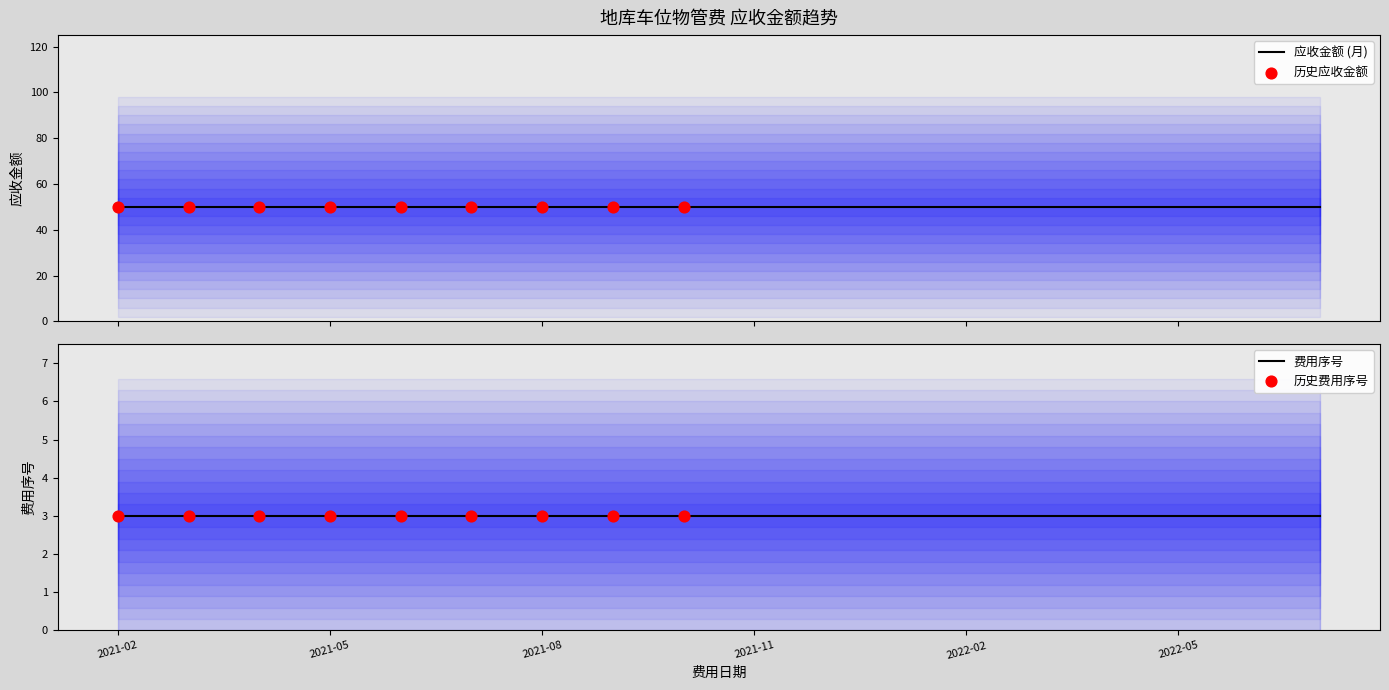

Which series reaches the maximum Y coordinate?

应收金额